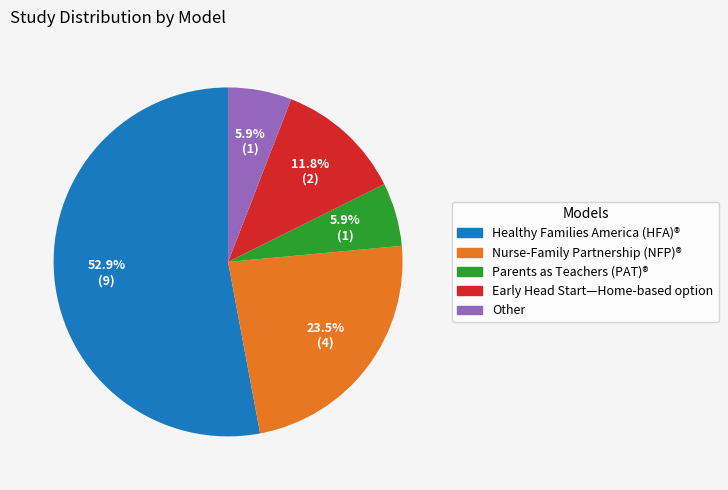

Which slice is the largest?

Healthy Families America (HFA)®